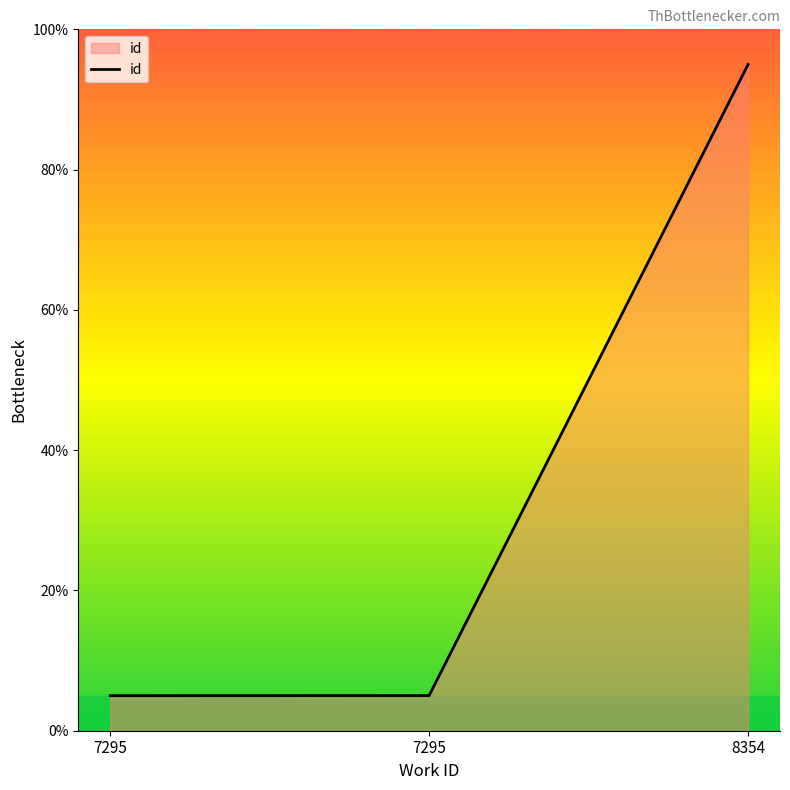

What is the approximate value at 7295?

5.0